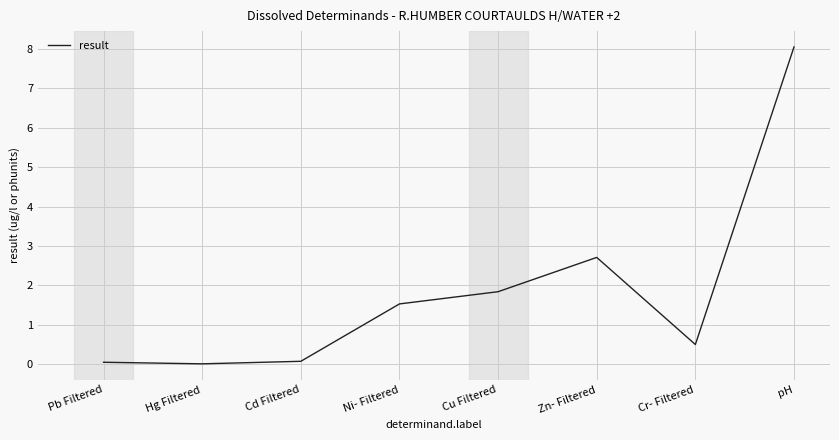

What is the sum of the values at Ni- Filtered and Cr- Filtered?

2.0